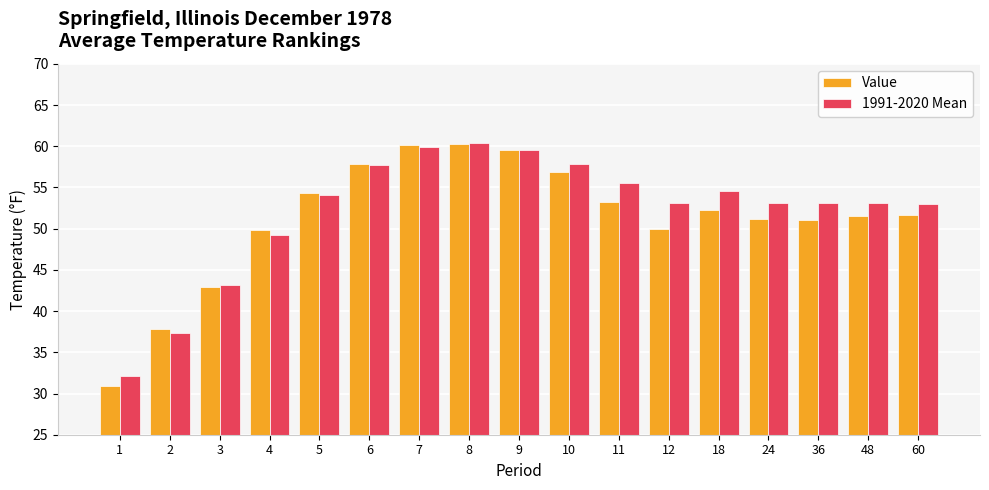

What is the total value across all series at 8?

120.7